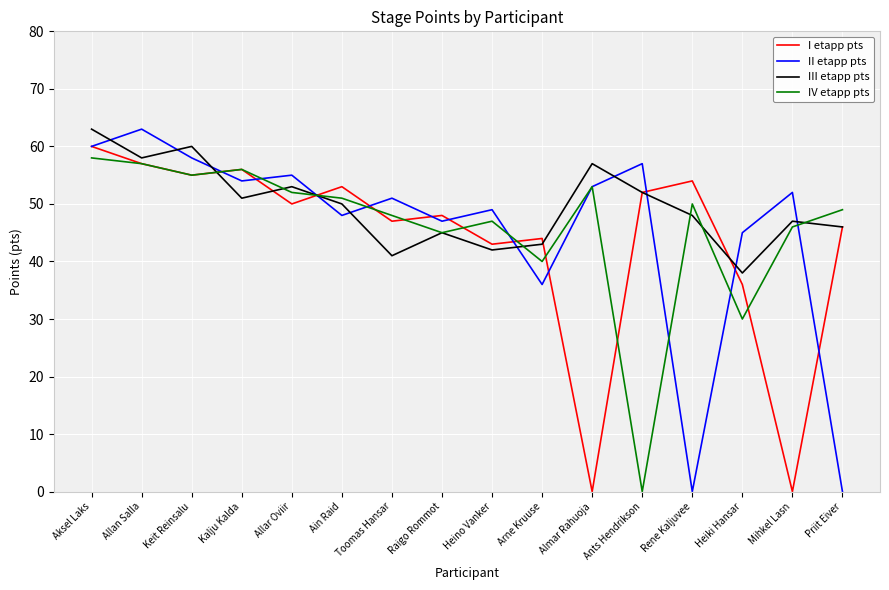

What is the total value across all series at Keit Reinsalu?

228